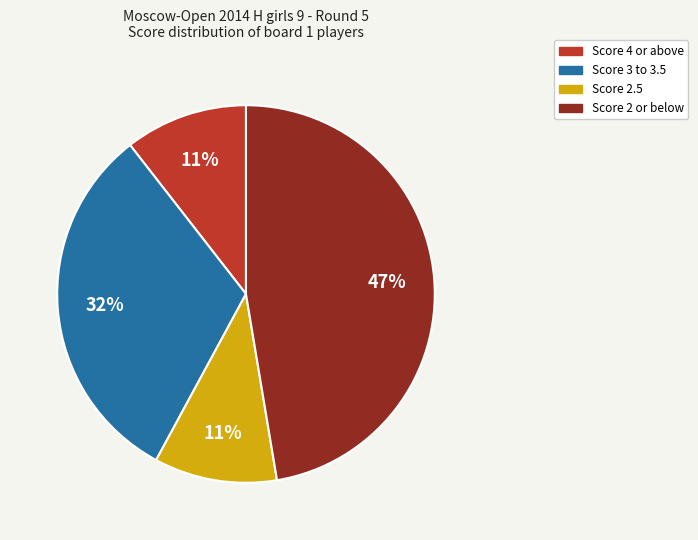

To the nearest percent, what is the average slice percentage?

25%